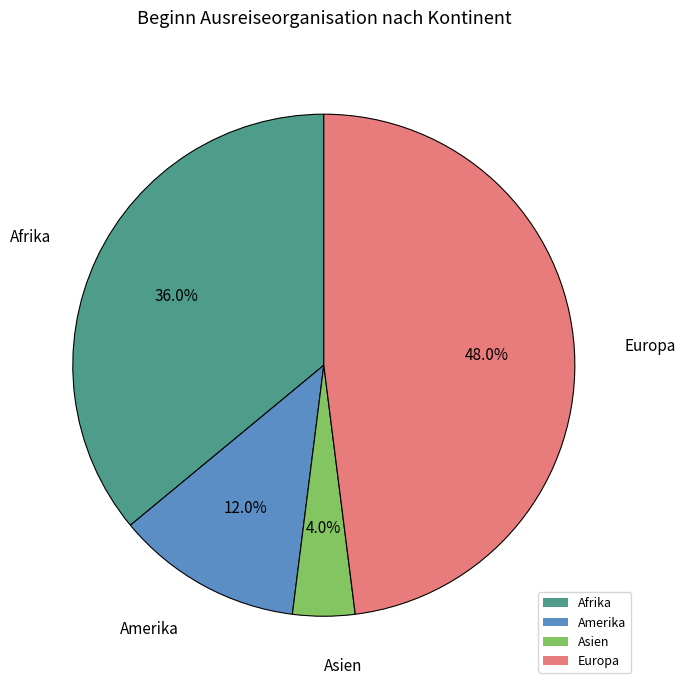

Between Amerika and Asien, which is larger?

Amerika